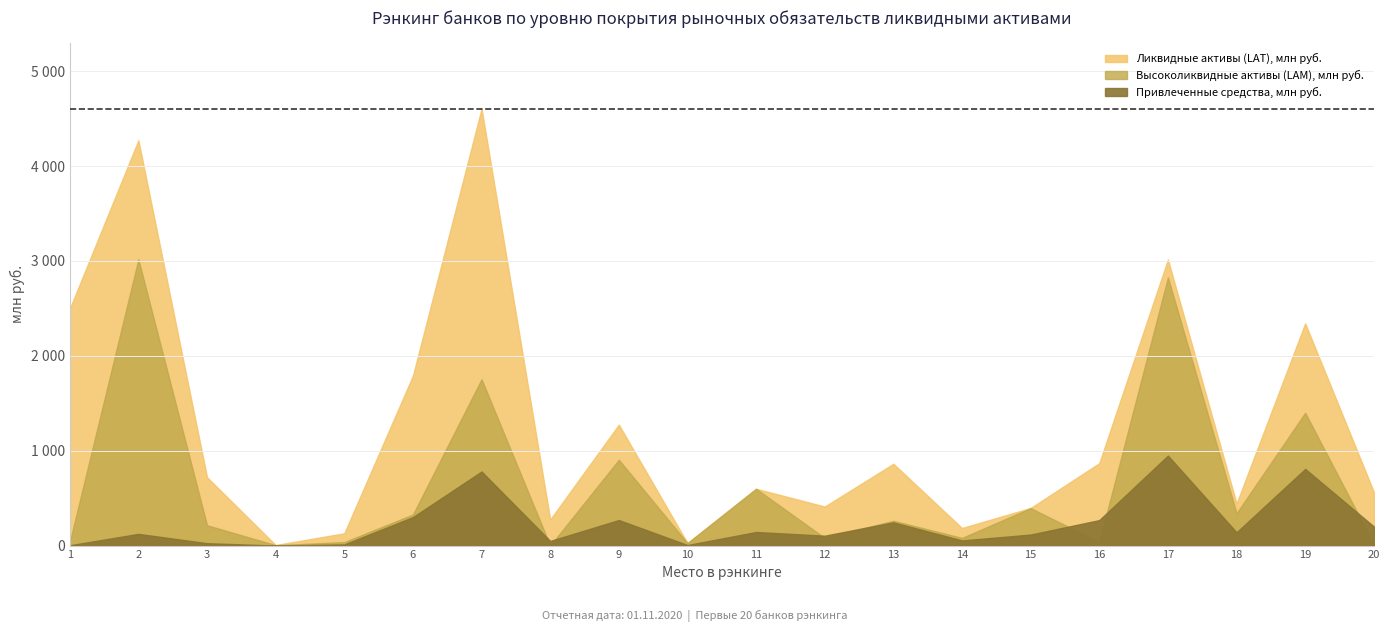

At how many categories does at least one series exceed 4360?

1